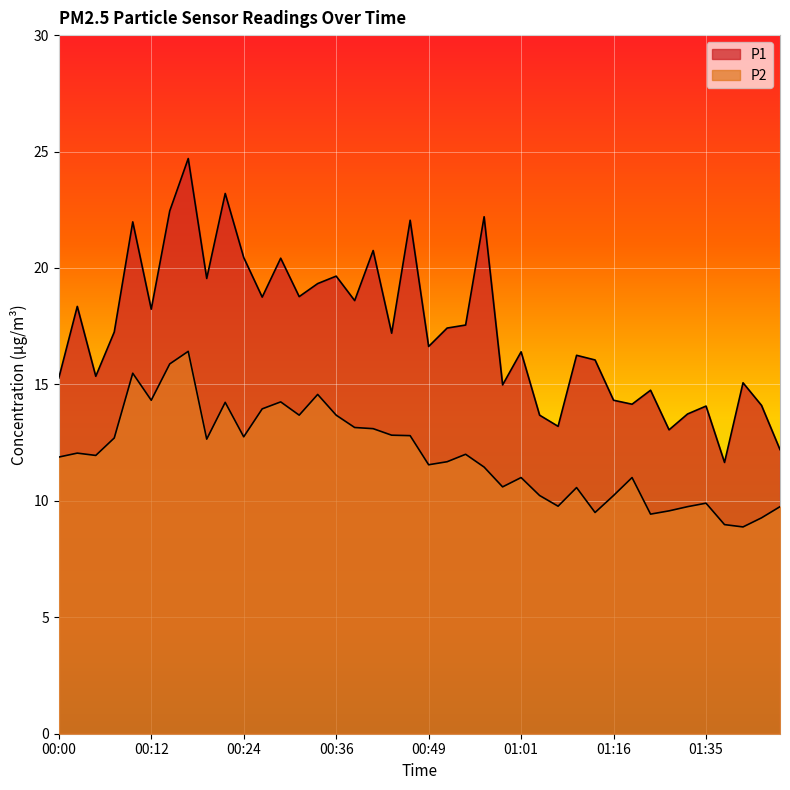

Where is the first local maximum for P2?

00:02